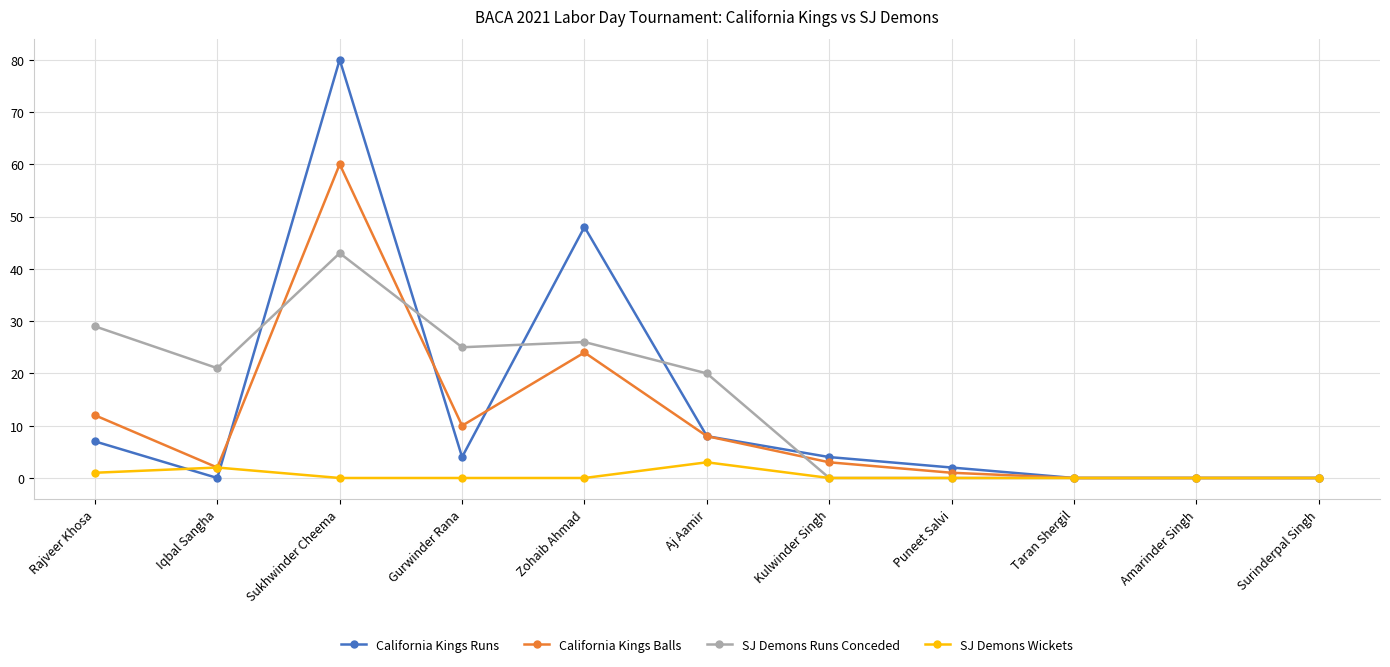

What is the total value across all series at Sukhwinder Cheema?

183